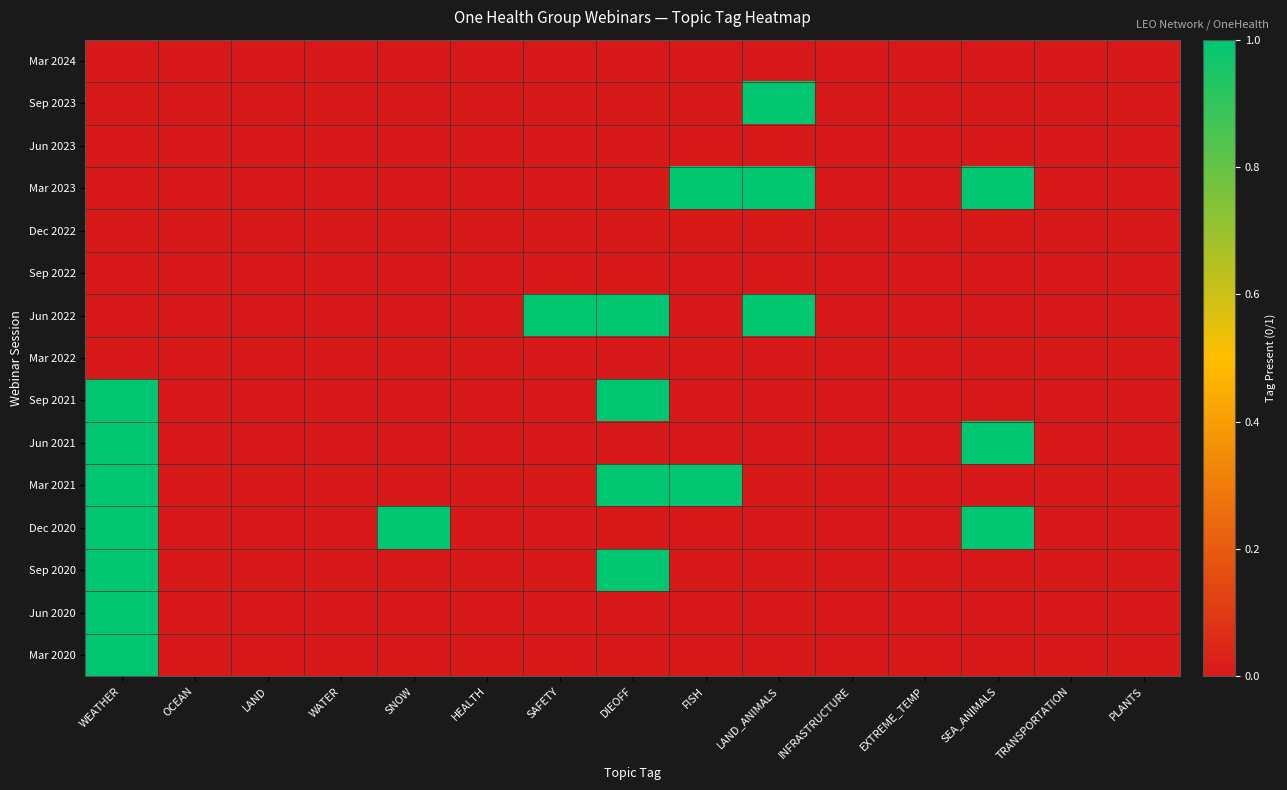

Reading left to right, what are all the values shown in this chart?

Mar 2024: WEATHER=0	OCEAN=0	LAND=0	WATER=0	SNOW=0	HEALTH=0	SAFETY=0	DIEOFF=0	FISH=0	LAND_ANIMALS=0	INFRASTRUCTURE=0	EXTREME_TEMP=0	SEA_ANIMALS=0	TRANSPORTATION=0	PLANTS=0
Sep 2023: WEATHER=0	OCEAN=0	LAND=0	WATER=0	SNOW=0	HEALTH=0	SAFETY=0	DIEOFF=0	FISH=0	LAND_ANIMALS=1	INFRASTRUCTURE=0	EXTREME_TEMP=0	SEA_ANIMALS=0	TRANSPORTATION=0	PLANTS=0
Jun 2023: WEATHER=0	OCEAN=0	LAND=0	WATER=0	SNOW=0	HEALTH=0	SAFETY=0	DIEOFF=0	FISH=0	LAND_ANIMALS=0	INFRASTRUCTURE=0	EXTREME_TEMP=0	SEA_ANIMALS=0	TRANSPORTATION=0	PLANTS=0
Mar 2023: WEATHER=0	OCEAN=0	LAND=0	WATER=0	SNOW=0	HEALTH=0	SAFETY=0	DIEOFF=0	FISH=1	LAND_ANIMALS=1	INFRASTRUCTURE=0	EXTREME_TEMP=0	SEA_ANIMALS=1	TRANSPORTATION=0	PLANTS=0
Dec 2022: WEATHER=0	OCEAN=0	LAND=0	WATER=0	SNOW=0	HEALTH=0	SAFETY=0	DIEOFF=0	FISH=0	LAND_ANIMALS=0	INFRASTRUCTURE=0	EXTREME_TEMP=0	SEA_ANIMALS=0	TRANSPORTATION=0	PLANTS=0
Sep 2022: WEATHER=0	OCEAN=0	LAND=0	WATER=0	SNOW=0	HEALTH=0	SAFETY=0	DIEOFF=0	FISH=0	LAND_ANIMALS=0	INFRASTRUCTURE=0	EXTREME_TEMP=0	SEA_ANIMALS=0	TRANSPORTATION=0	PLANTS=0
Jun 2022: WEATHER=0	OCEAN=0	LAND=0	WATER=0	SNOW=0	HEALTH=0	SAFETY=1	DIEOFF=1	FISH=0	LAND_ANIMALS=1	INFRASTRUCTURE=0	EXTREME_TEMP=0	SEA_ANIMALS=0	TRANSPORTATION=0	PLANTS=0
Mar 2022: WEATHER=0	OCEAN=0	LAND=0	WATER=0	SNOW=0	HEALTH=0	SAFETY=0	DIEOFF=0	FISH=0	LAND_ANIMALS=0	INFRASTRUCTURE=0	EXTREME_TEMP=0	SEA_ANIMALS=0	TRANSPORTATION=0	PLANTS=0
Sep 2021: WEATHER=1	OCEAN=0	LAND=0	WATER=0	SNOW=0	HEALTH=0	SAFETY=0	DIEOFF=1	FISH=0	LAND_ANIMALS=0	INFRASTRUCTURE=0	EXTREME_TEMP=0	SEA_ANIMALS=0	TRANSPORTATION=0	PLANTS=0
Jun 2021: WEATHER=1	OCEAN=0	LAND=0	WATER=0	SNOW=0	HEALTH=0	SAFETY=0	DIEOFF=0	FISH=0	LAND_ANIMALS=0	INFRASTRUCTURE=0	EXTREME_TEMP=0	SEA_ANIMALS=1	TRANSPORTATION=0	PLANTS=0
Mar 2021: WEATHER=1	OCEAN=0	LAND=0	WATER=0	SNOW=0	HEALTH=0	SAFETY=0	DIEOFF=1	FISH=1	LAND_ANIMALS=0	INFRASTRUCTURE=0	EXTREME_TEMP=0	SEA_ANIMALS=0	TRANSPORTATION=0	PLANTS=0
Dec 2020: WEATHER=1	OCEAN=0	LAND=0	WATER=0	SNOW=1	HEALTH=0	SAFETY=0	DIEOFF=0	FISH=0	LAND_ANIMALS=0	INFRASTRUCTURE=0	EXTREME_TEMP=0	SEA_ANIMALS=1	TRANSPORTATION=0	PLANTS=0
Sep 2020: WEATHER=1	OCEAN=0	LAND=0	WATER=0	SNOW=0	HEALTH=0	SAFETY=0	DIEOFF=1	FISH=0	LAND_ANIMALS=0	INFRASTRUCTURE=0	EXTREME_TEMP=0	SEA_ANIMALS=0	TRANSPORTATION=0	PLANTS=0
Jun 2020: WEATHER=1	OCEAN=0	LAND=0	WATER=0	SNOW=0	HEALTH=0	SAFETY=0	DIEOFF=0	FISH=0	LAND_ANIMALS=0	INFRASTRUCTURE=0	EXTREME_TEMP=0	SEA_ANIMALS=0	TRANSPORTATION=0	PLANTS=0
Mar 2020: WEATHER=1	OCEAN=0	LAND=0	WATER=0	SNOW=0	HEALTH=0	SAFETY=0	DIEOFF=0	FISH=0	LAND_ANIMALS=0	INFRASTRUCTURE=0	EXTREME_TEMP=0	SEA_ANIMALS=0	TRANSPORTATION=0	PLANTS=0